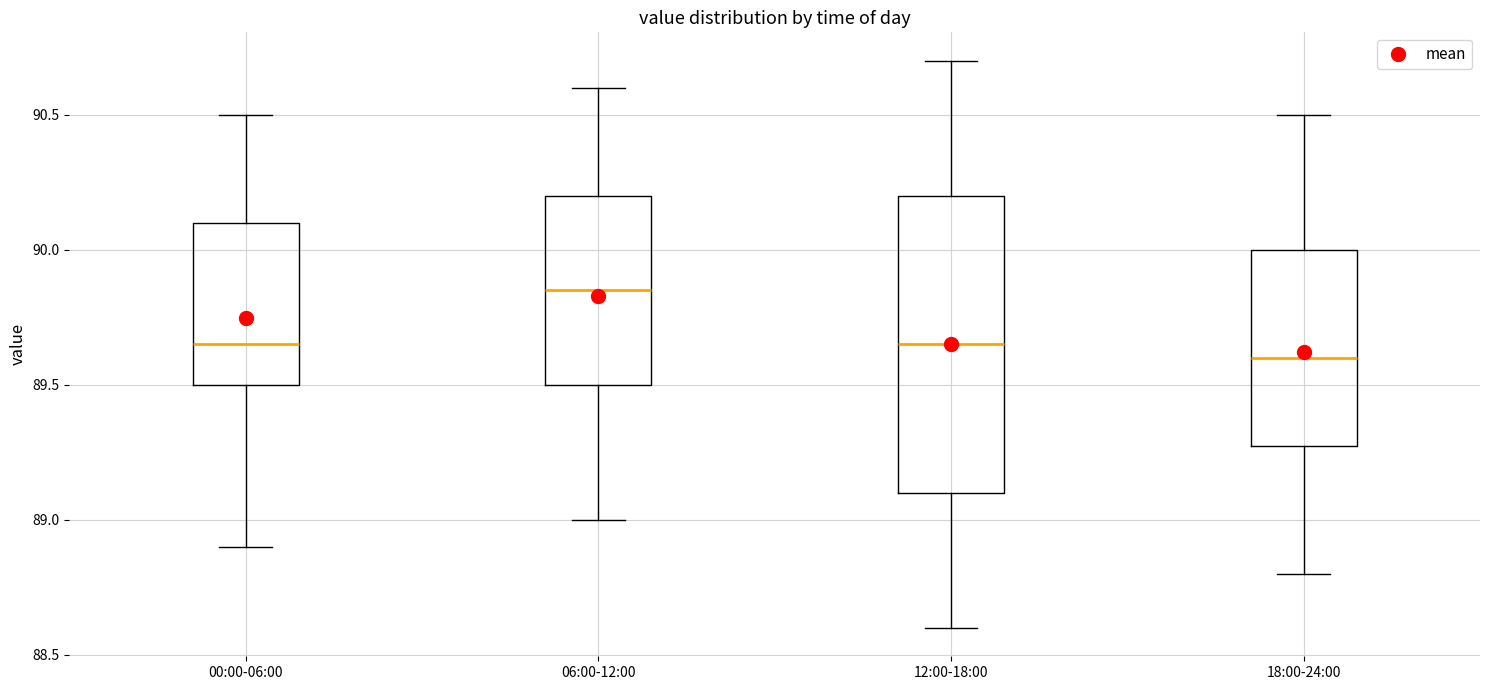

Which box has the highest median line?

06:00-12:00